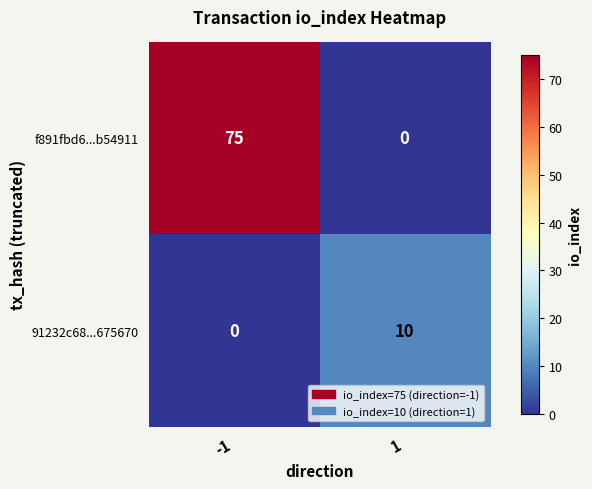

Which series has the widest spread of values?

f891fbd6...b54911